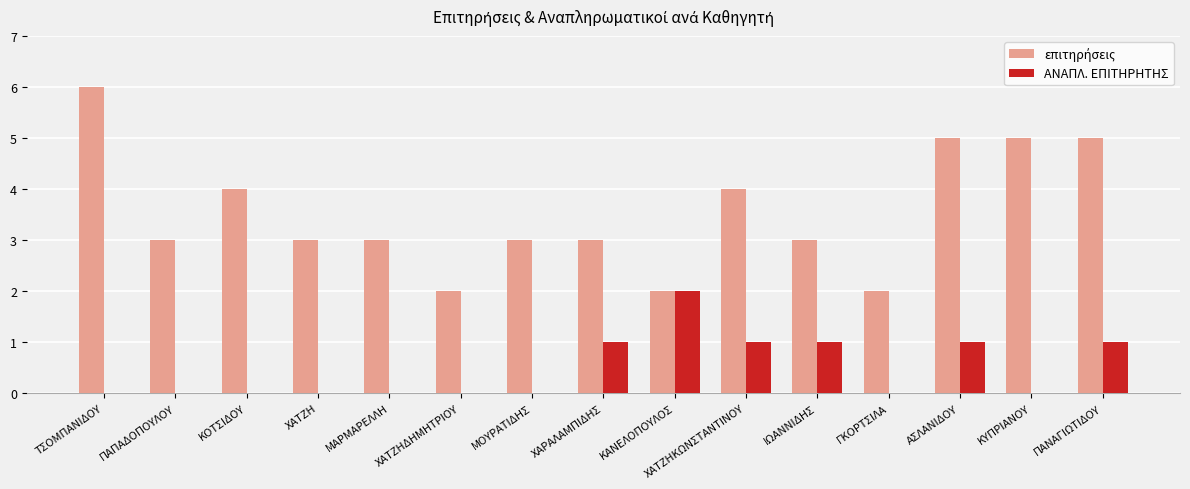

Is it true that ΑΝΑΠΛ. ΕΠΙΤΗΡΗΤΗΣ equals 1 at ΧΑΤΖΗ?

False